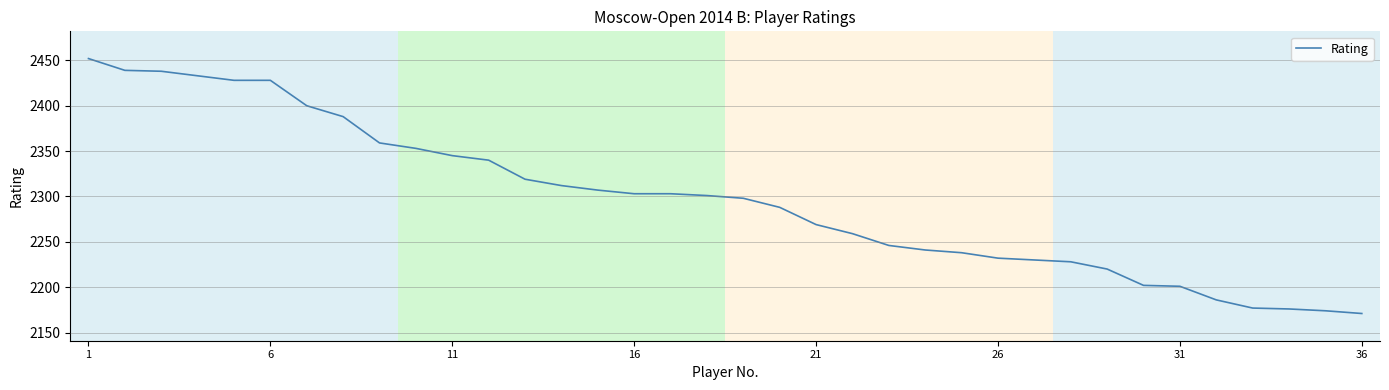

What is the smallest value displayed?

2171